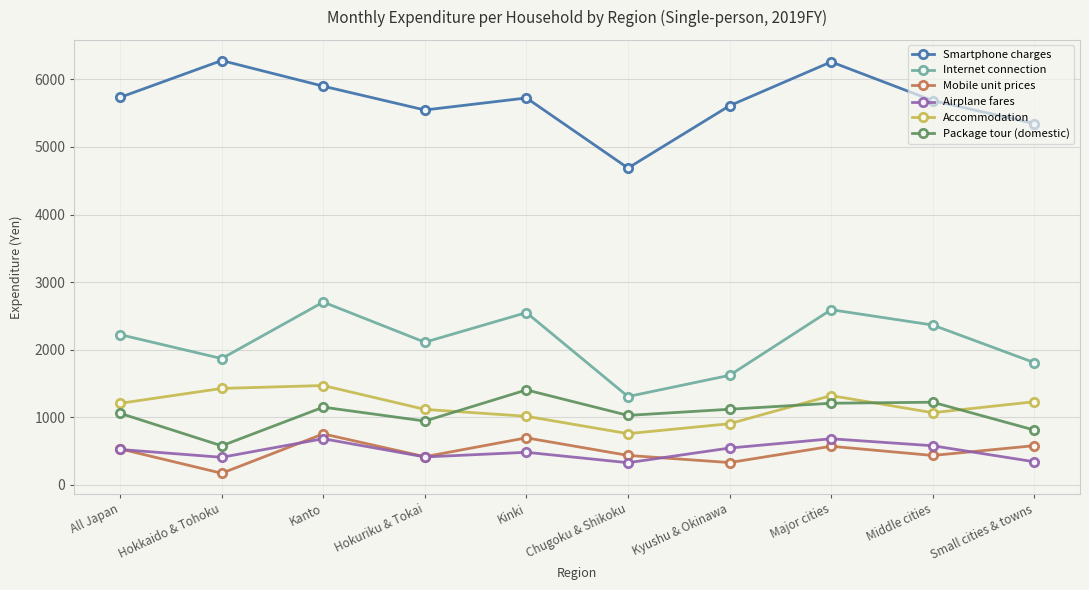

What is the sum of the Mobile unit prices values at Small cities & towns and Major cities?

1151